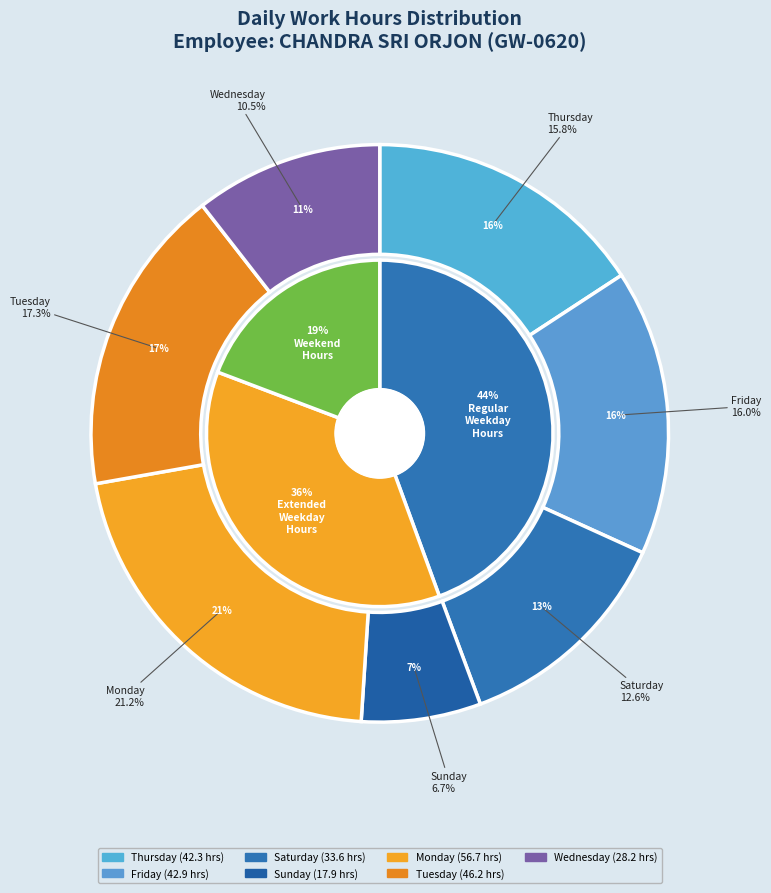

Does 25-Sat represent more than half of the total?

No